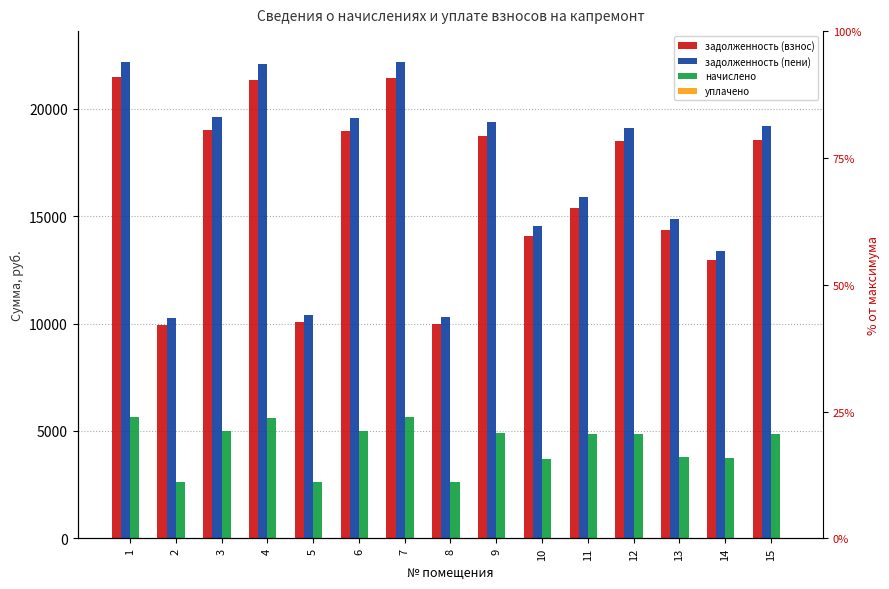

What is the maximum value shown in the chart?

22181.5